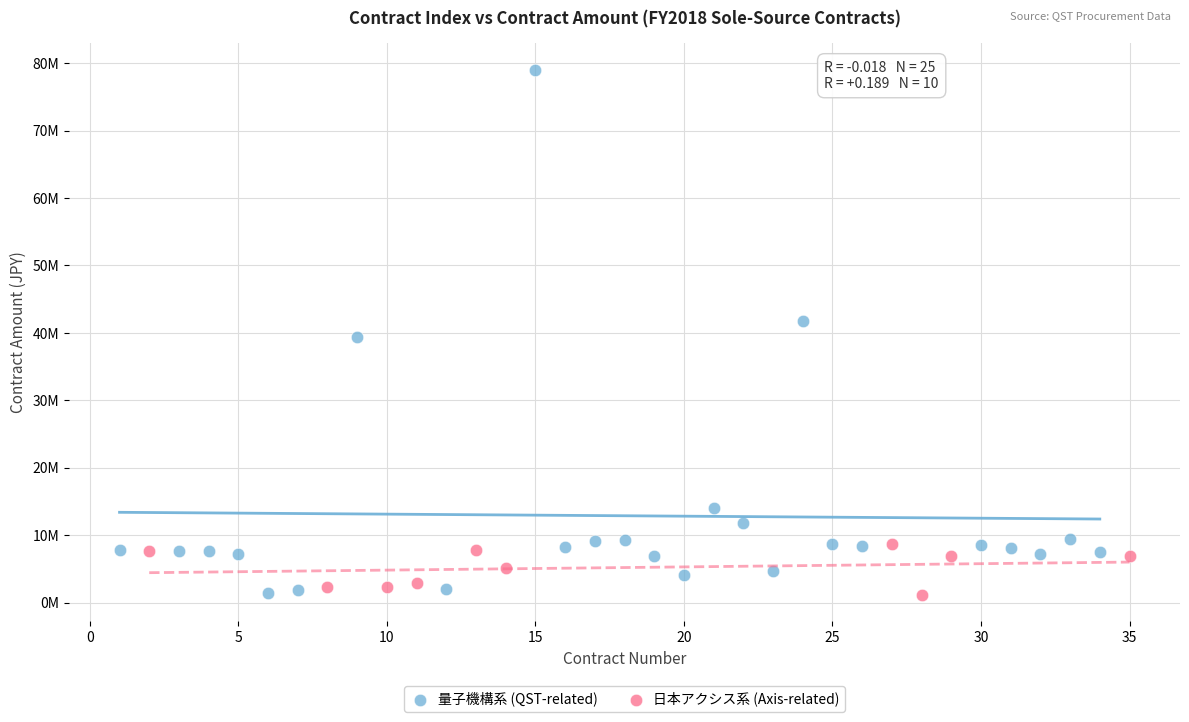

What are all the series names shown in the legend?

量子機構系 (QST-related), 日本アクシス系 (Axis-related)